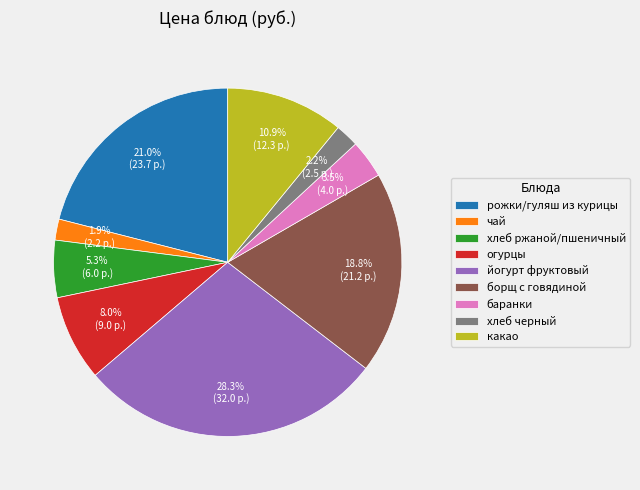

What is the largest slice in the pie chart?

йогурт фруктовый